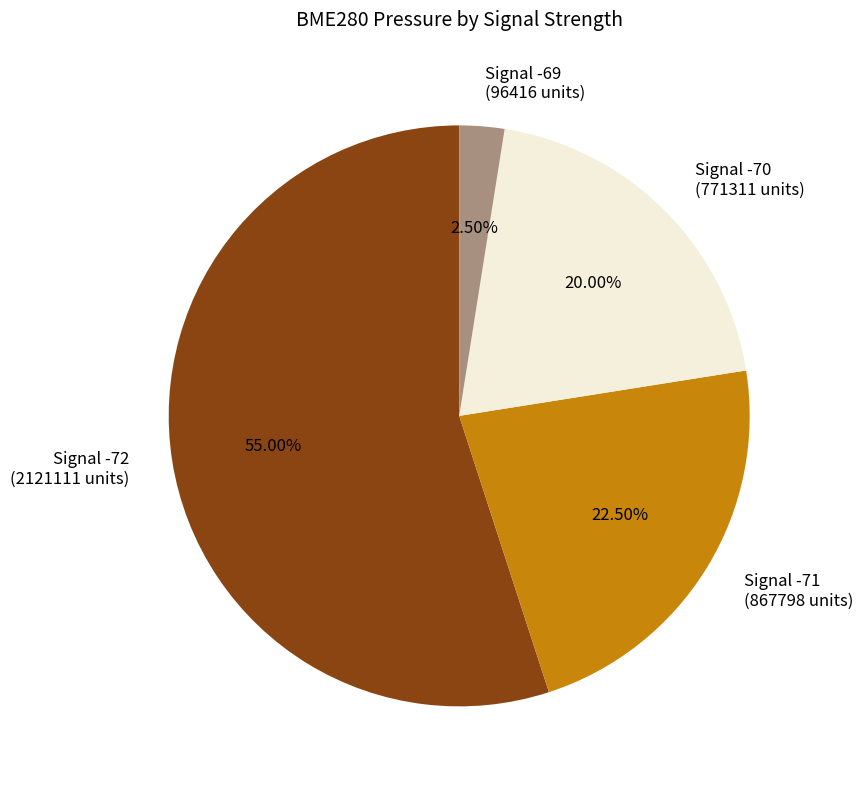

Is there a majority slice in this chart?

Yes